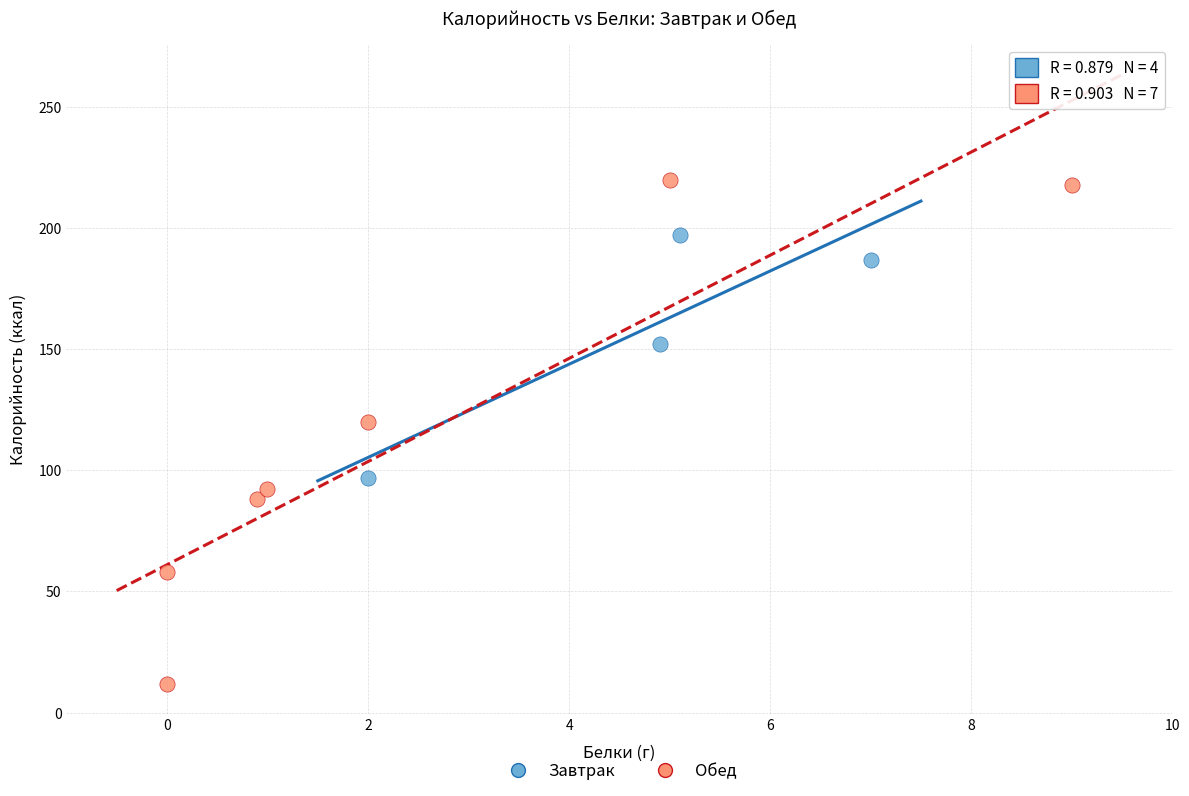

Which series reaches the maximum Y coordinate?

Обед